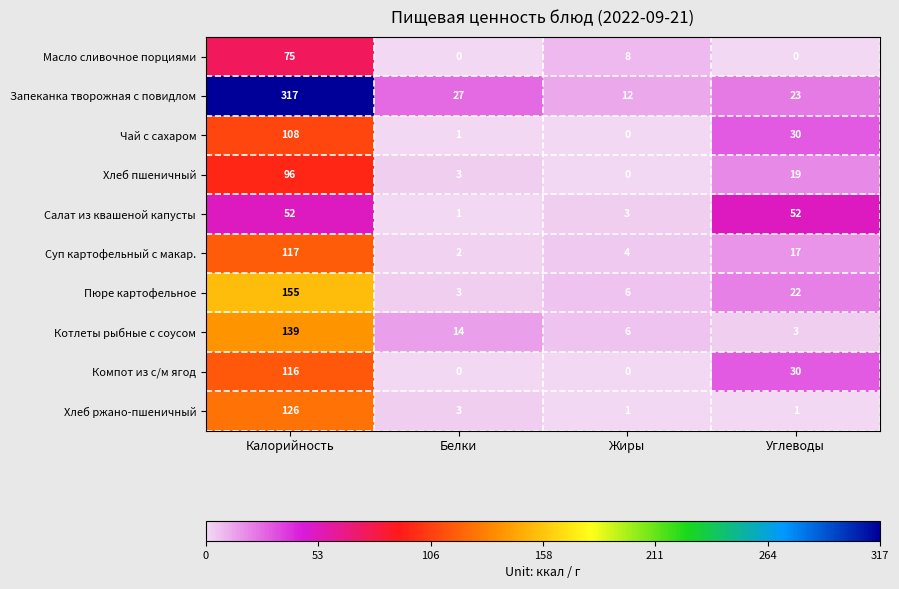

True or false: Чай с сахаром has a value of 30 at Углеводы.

True